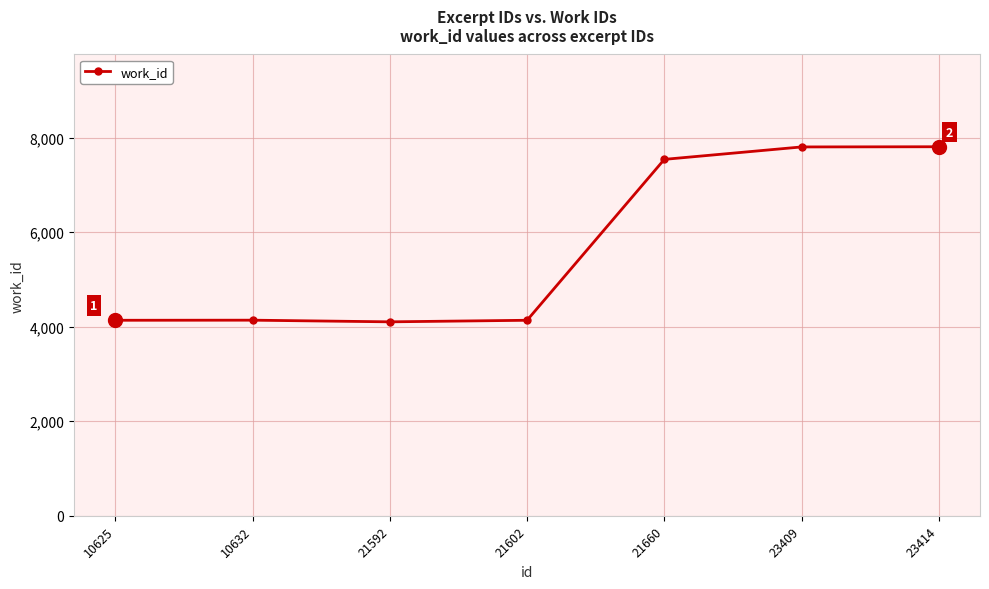

What value does the data have at 23414, to the nearest 50?

7800